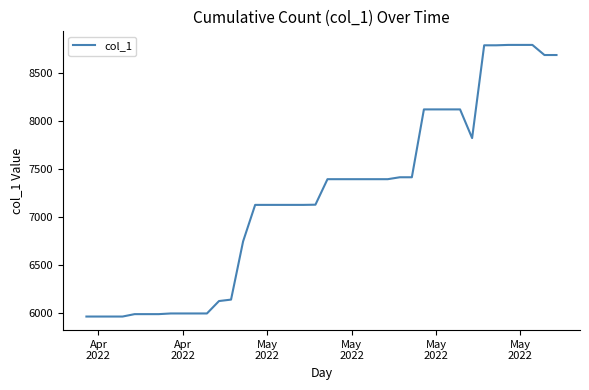

What is the minimum value shown in the chart?

5965